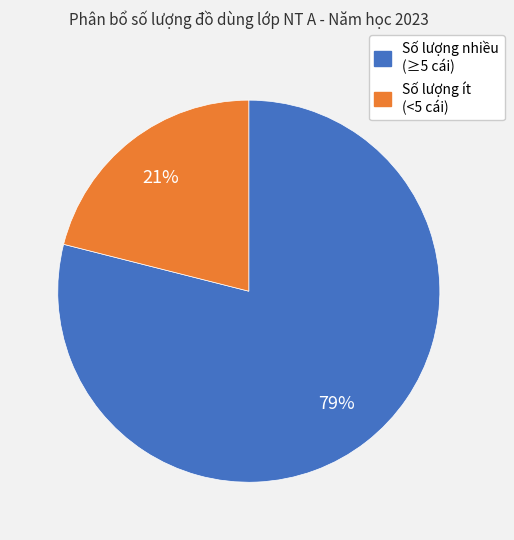

Is there a majority slice in this chart?

Yes